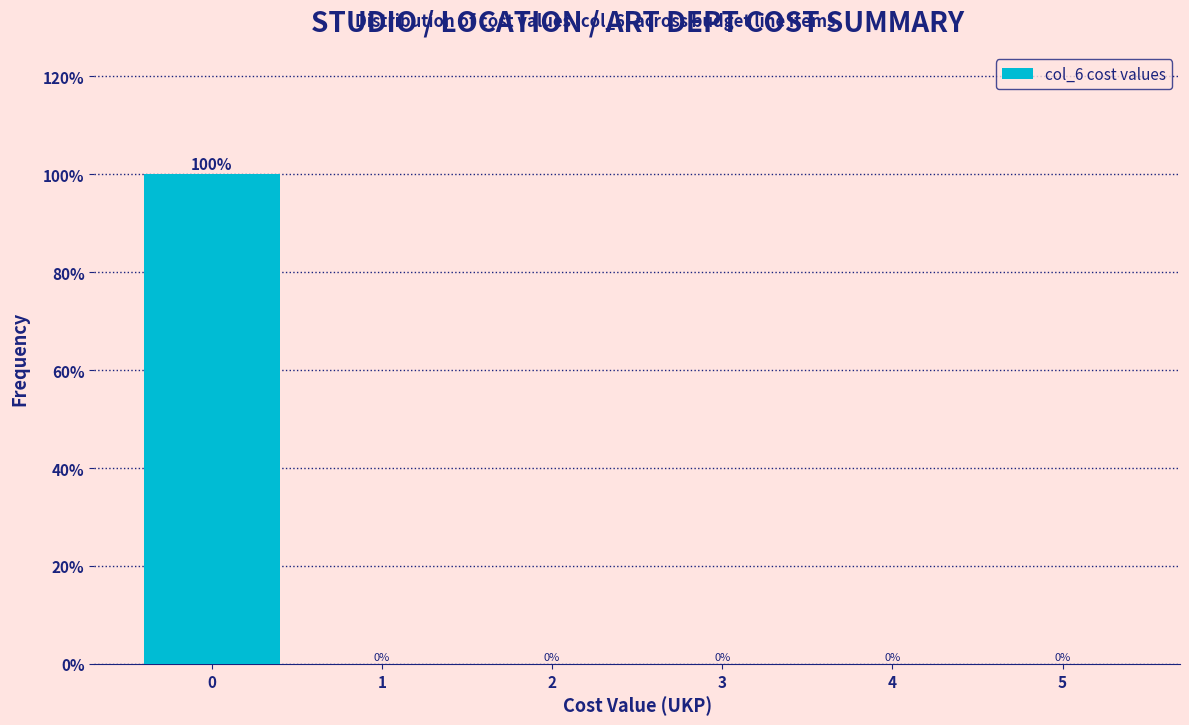

What is the height of the bar covering -0.5 to 0.5 on the x-axis?

100